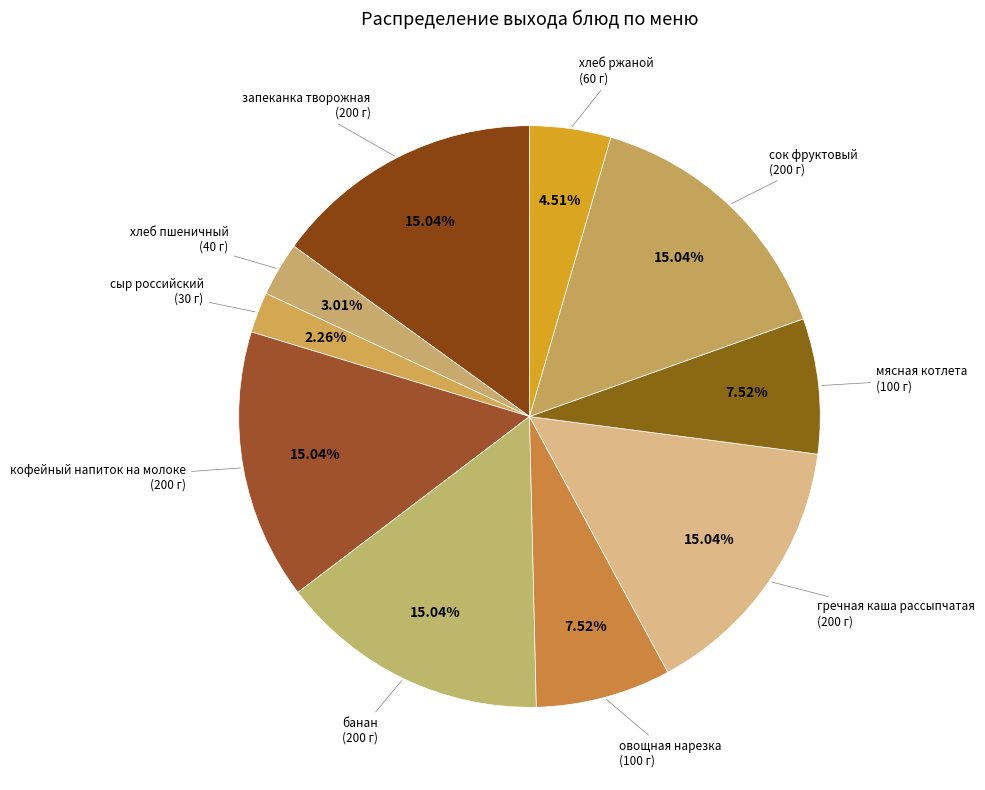

How many slices are in this pie chart?

10